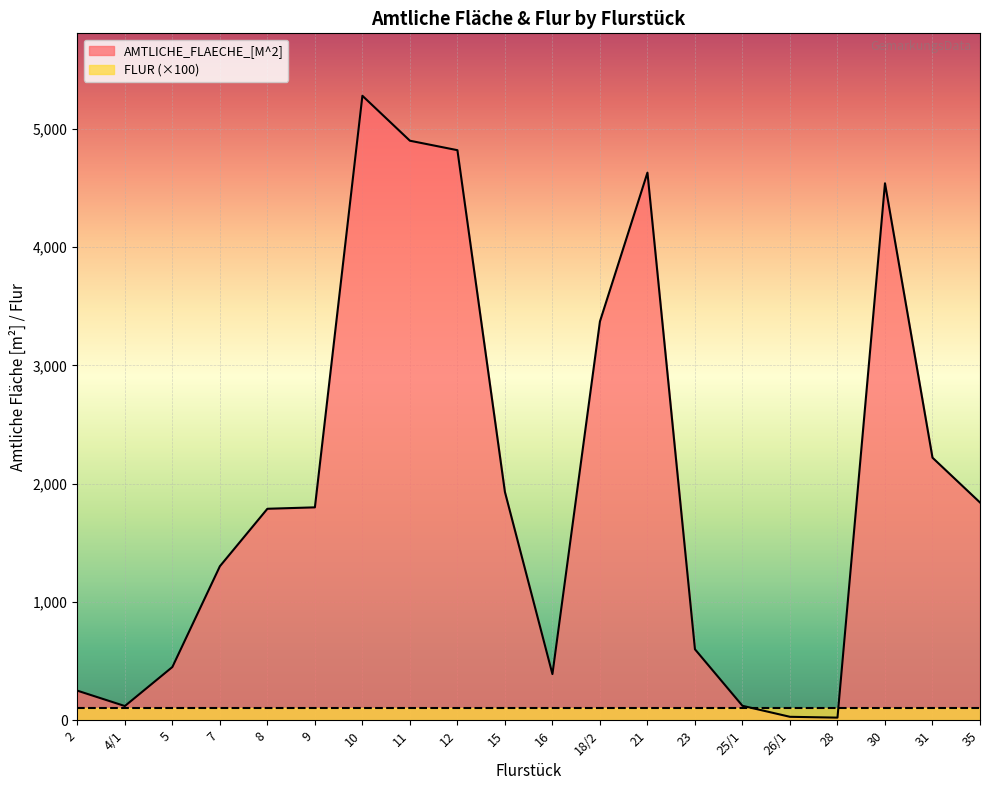

What position from the right is 23?

7